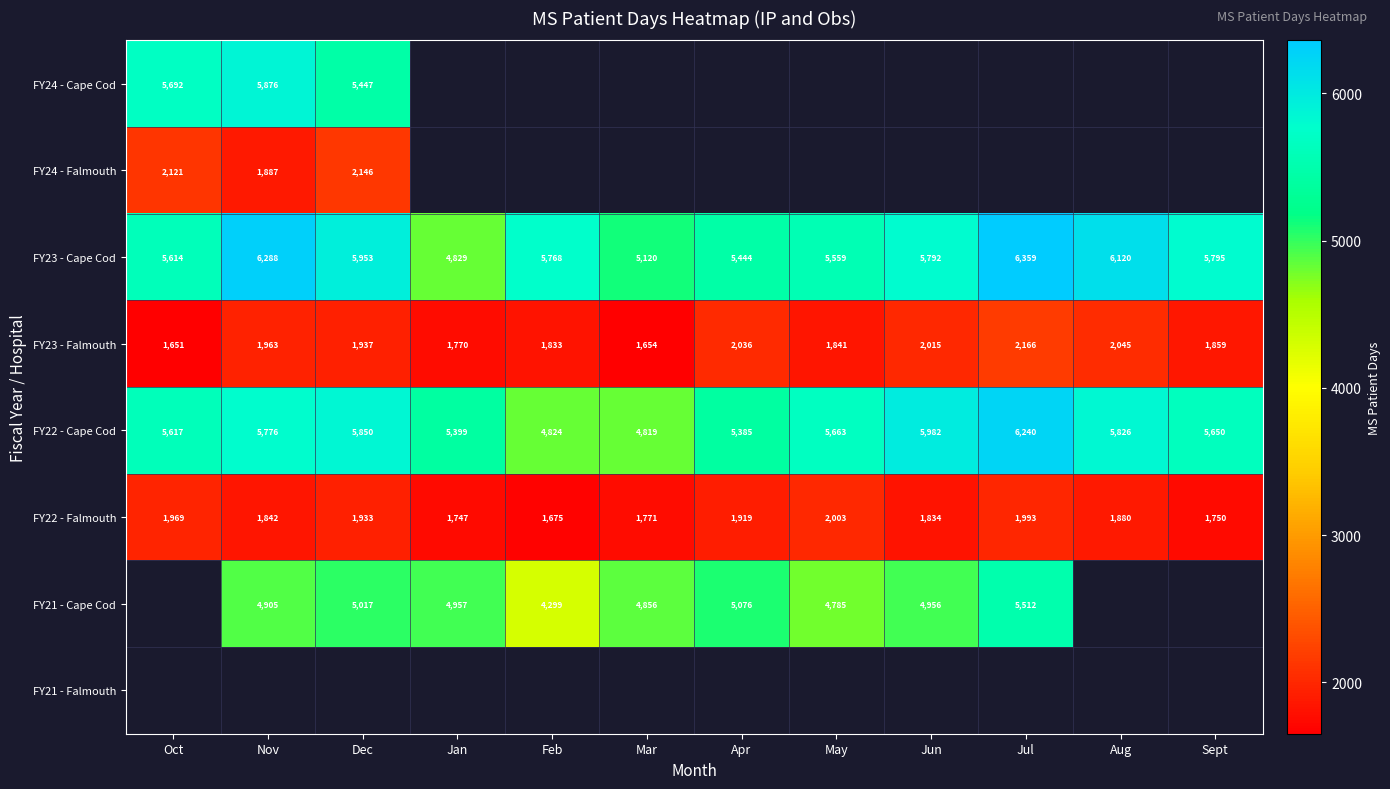

Is the value of FY22 - Cape Cod at Jun greater than the value of FY24 - Cape Cod at Dec?

Yes